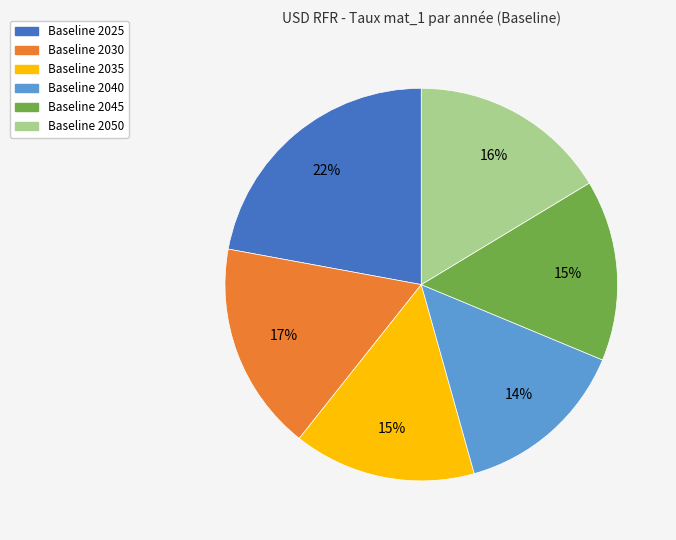

Which category has the biggest portion of the pie?

Baseline 2025